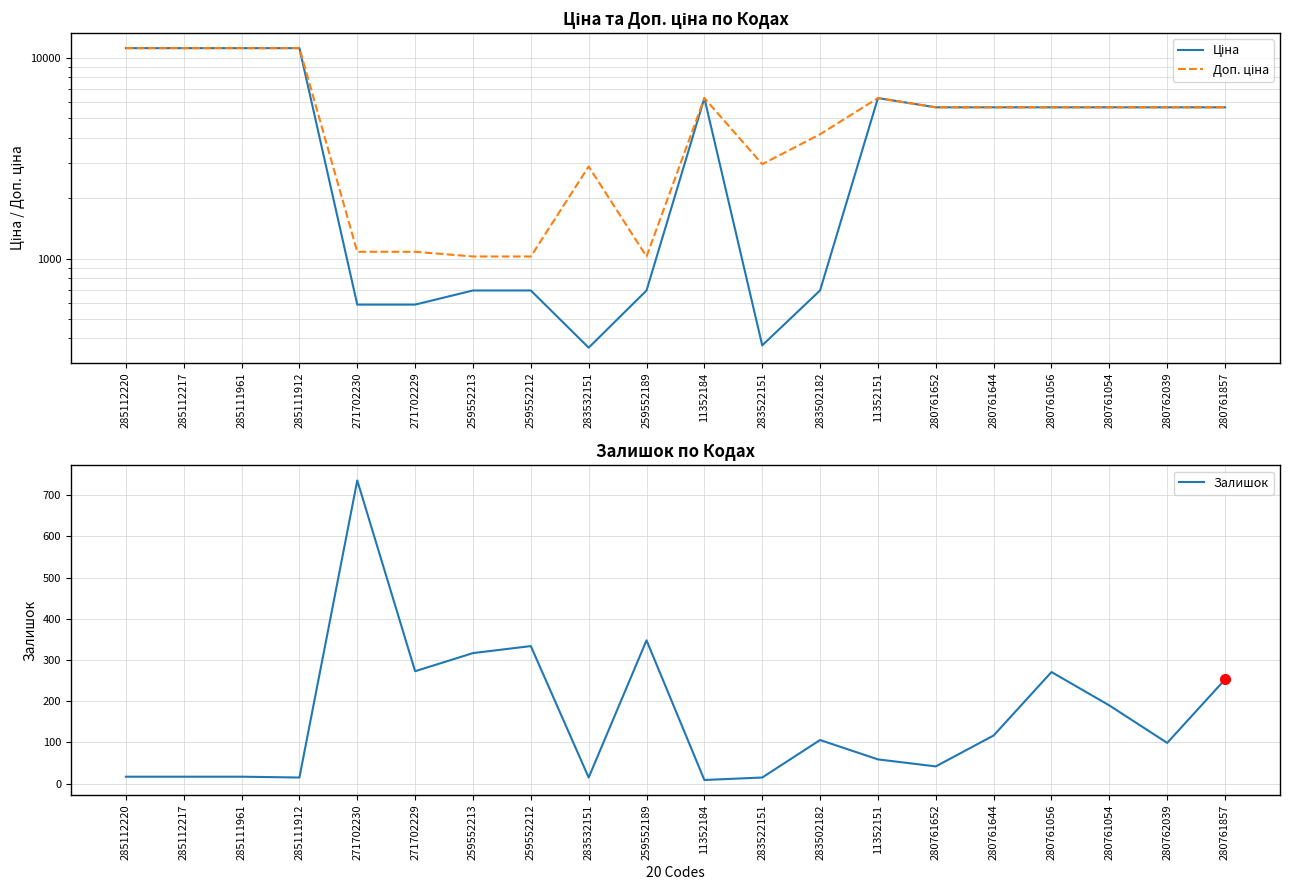

How many intersections are there between Залишок and Ціна?

2